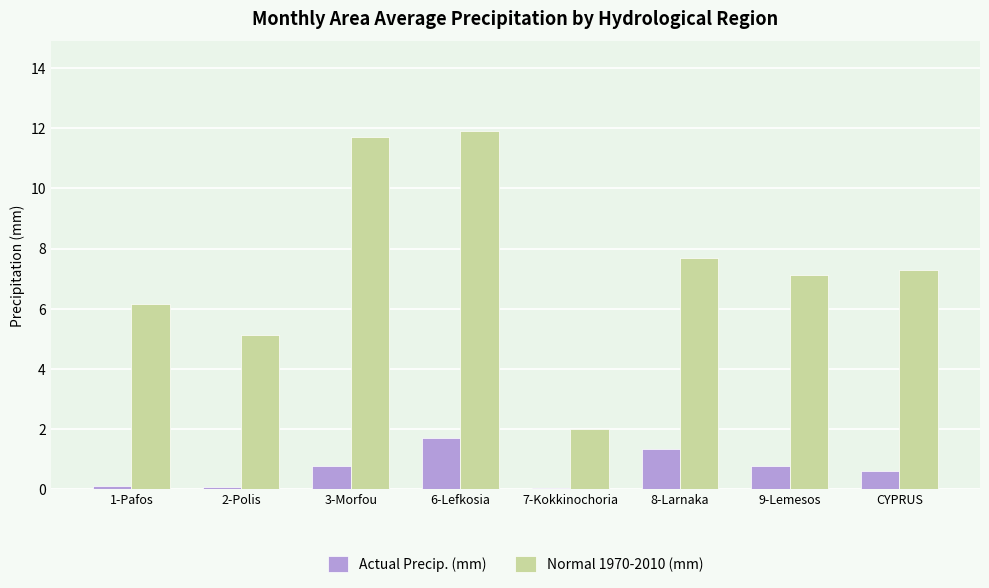

Which series changed the most between 7-Kokkinochoria and 8-Larnaka?

Normal 1970-2010 (mm)